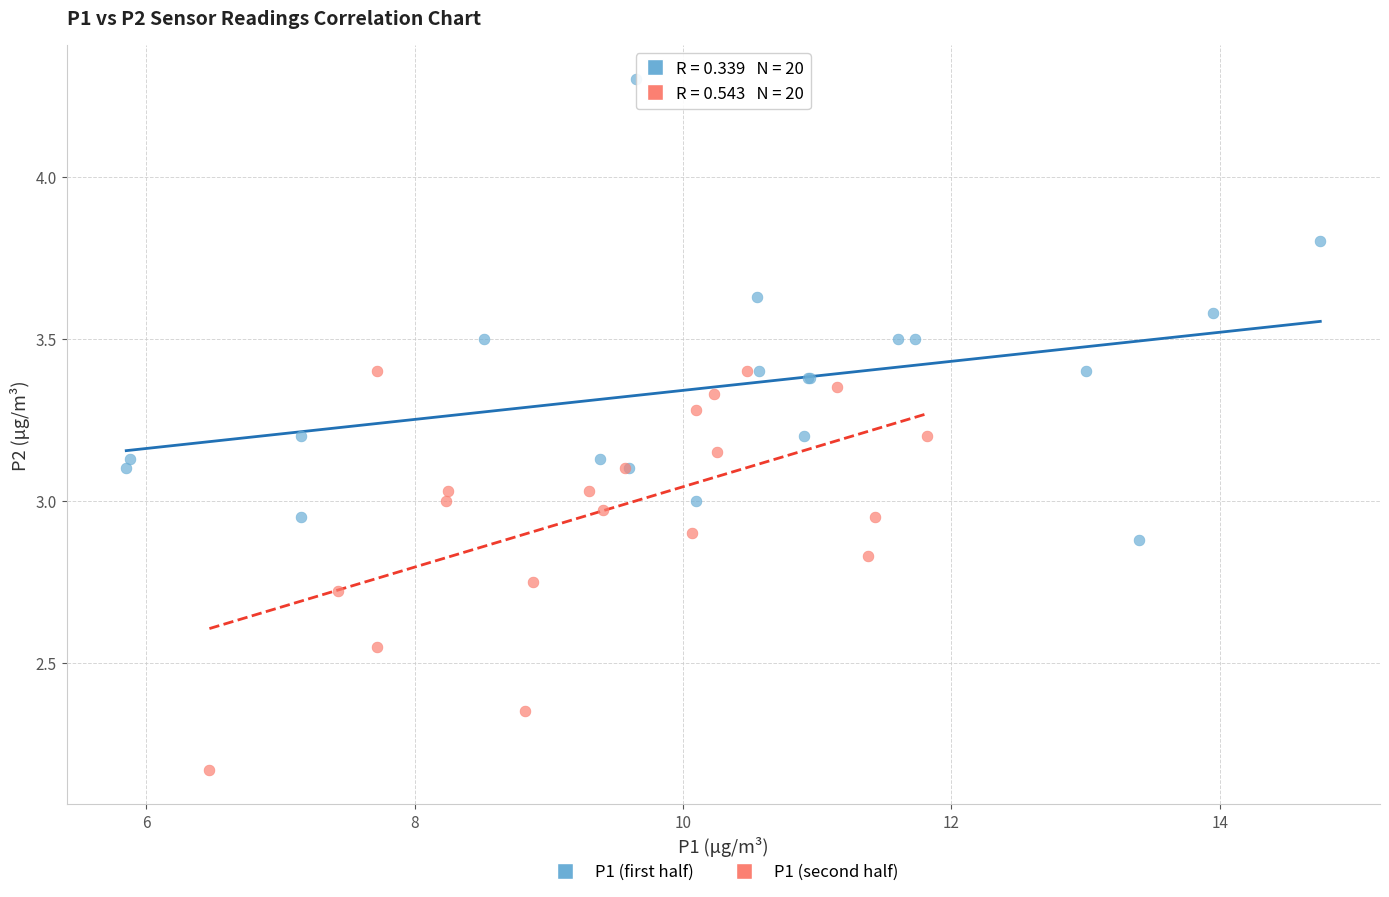

What are all the series names shown in the legend?

P1 (first half), P1 (second half)